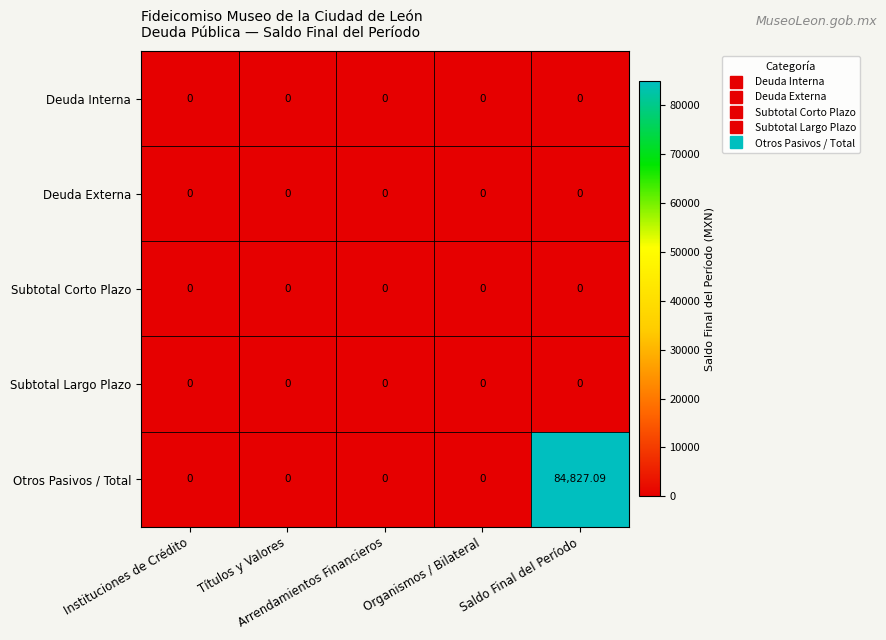

Which series has the largest range (max minus min)?

Otros Pasivos / Total